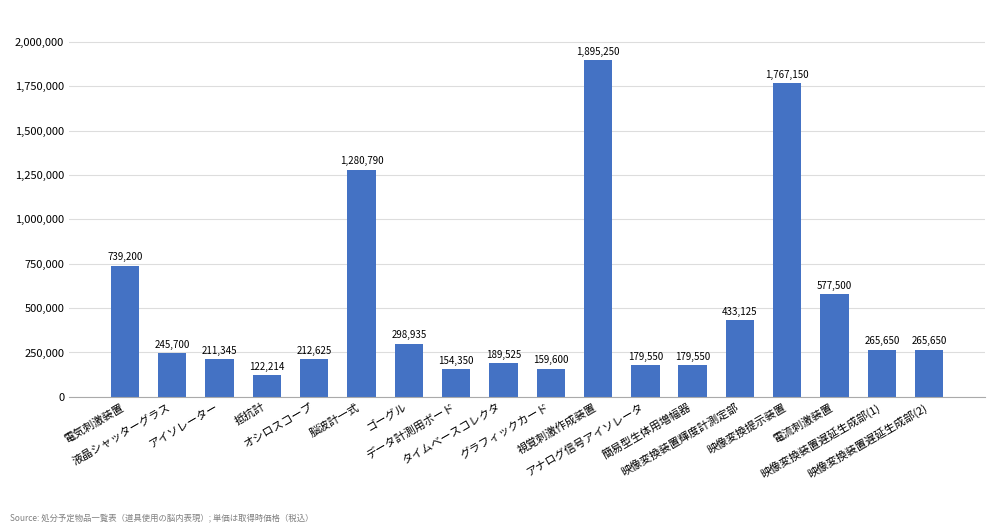

What is the value of the 18th bar from the left?

265650